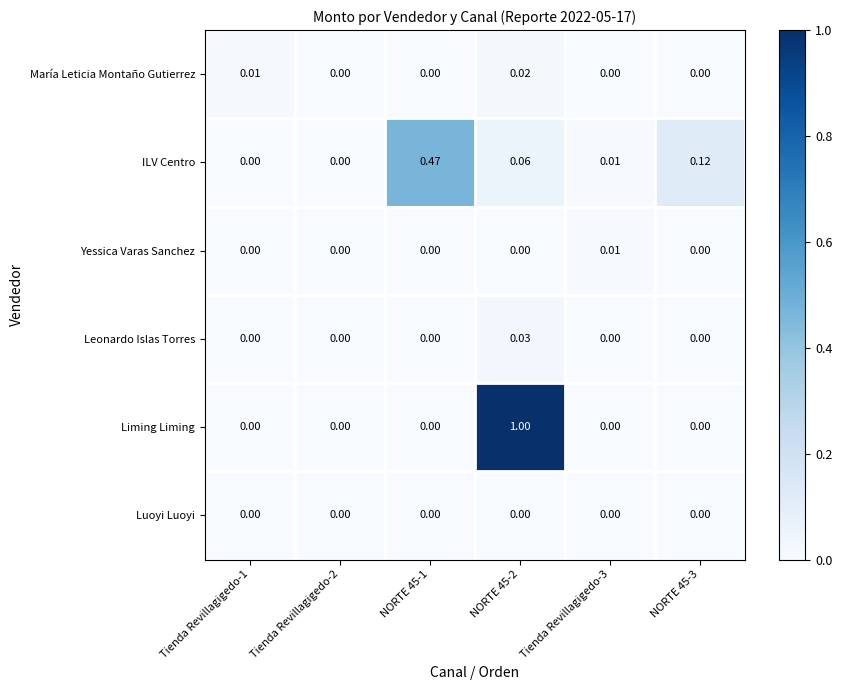

Between NORTE 45-2 and NORTE 45-3, which series saw the biggest shift?

Liming Liming